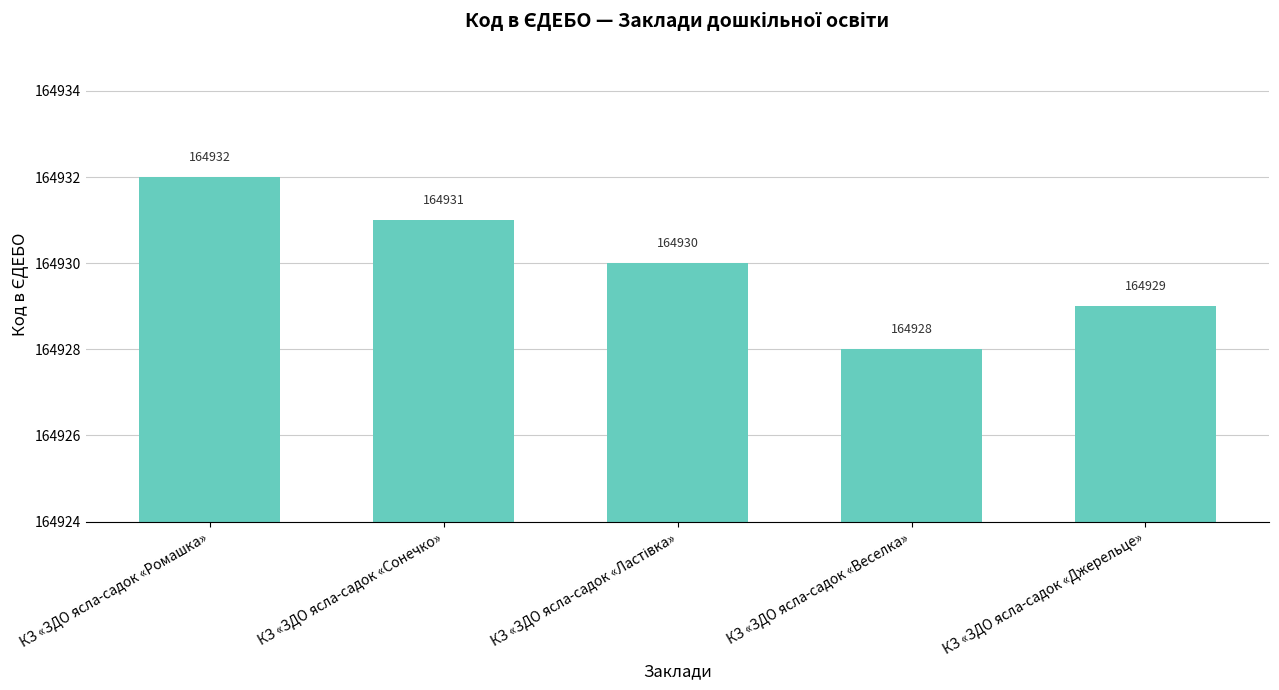

What is the maximum value shown in the chart?

164932